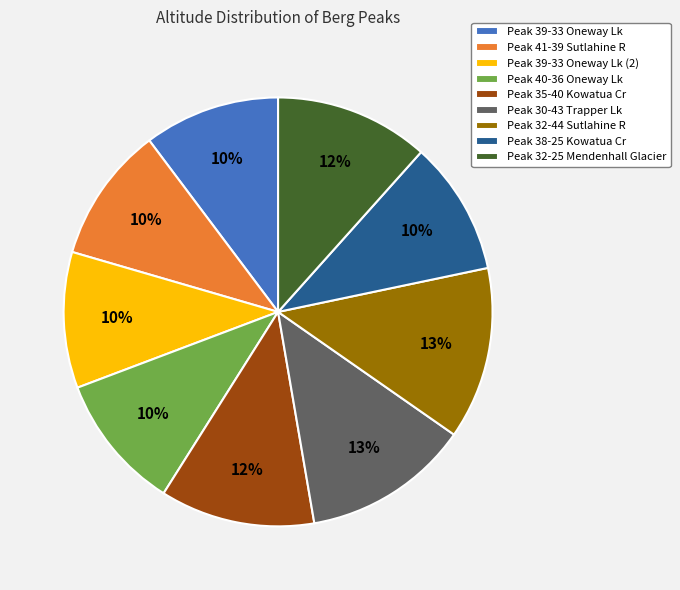

How many slices are in this pie chart?

9